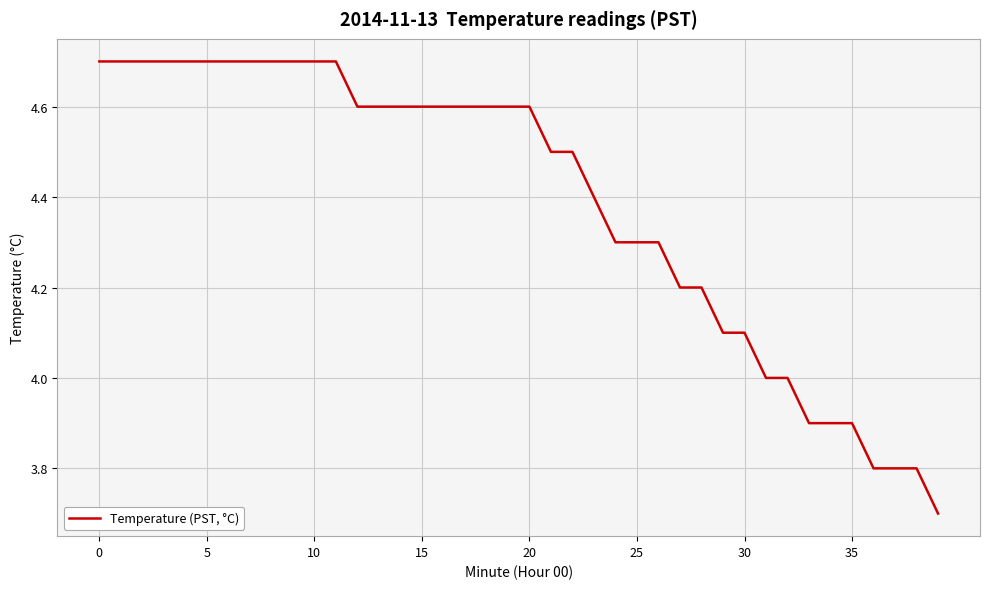

What is the difference between the maximum and minimum values?

1.0